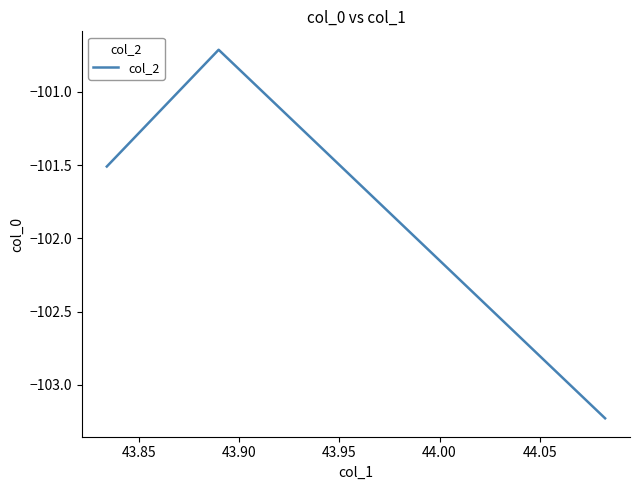

What is the difference between the maximum and second lowest values?

0.8